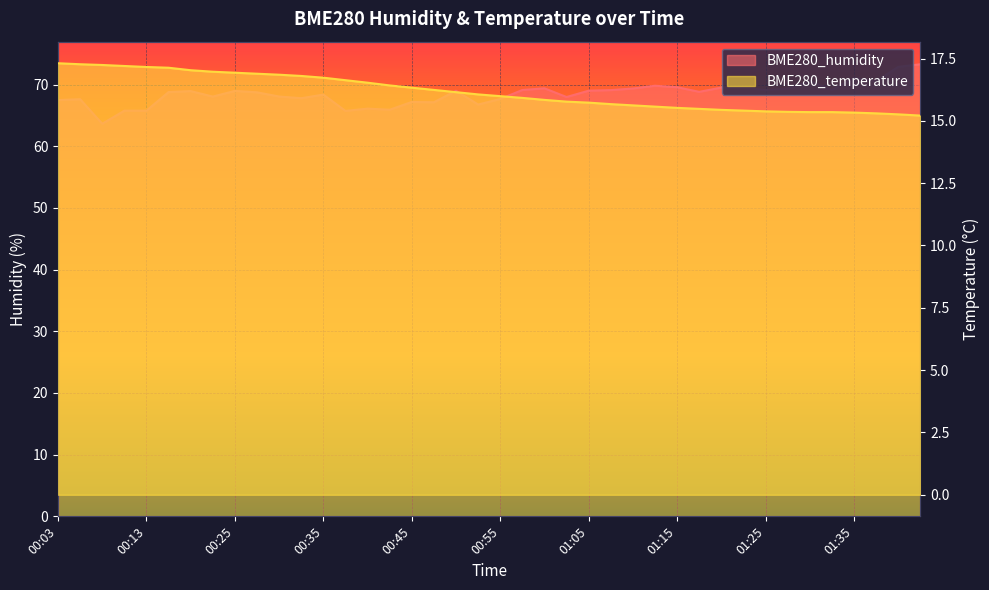

What is the label of the 1st point from the right?

01:43